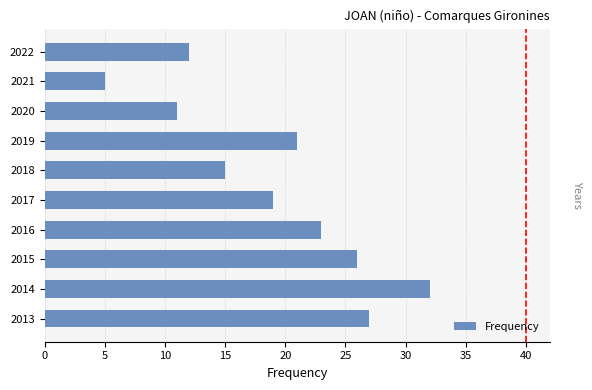

The chart shows a value of 12 at 2022. True or false?

True